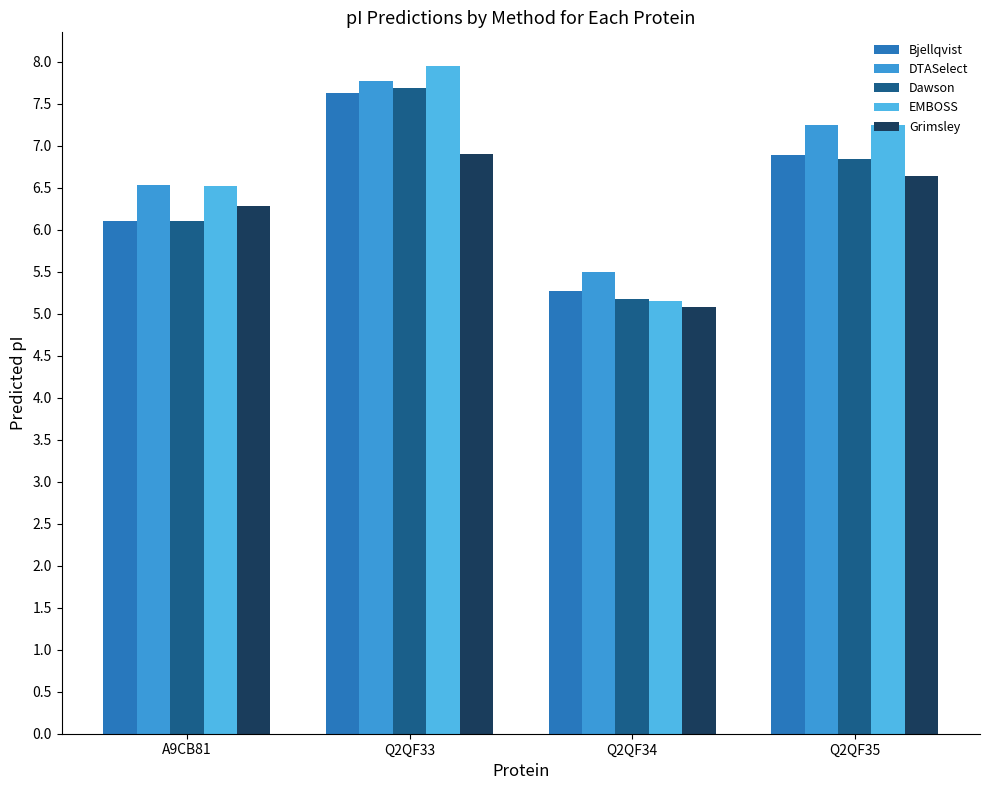

What is the spread (max minus min) of values at Q2QF33?

1.1